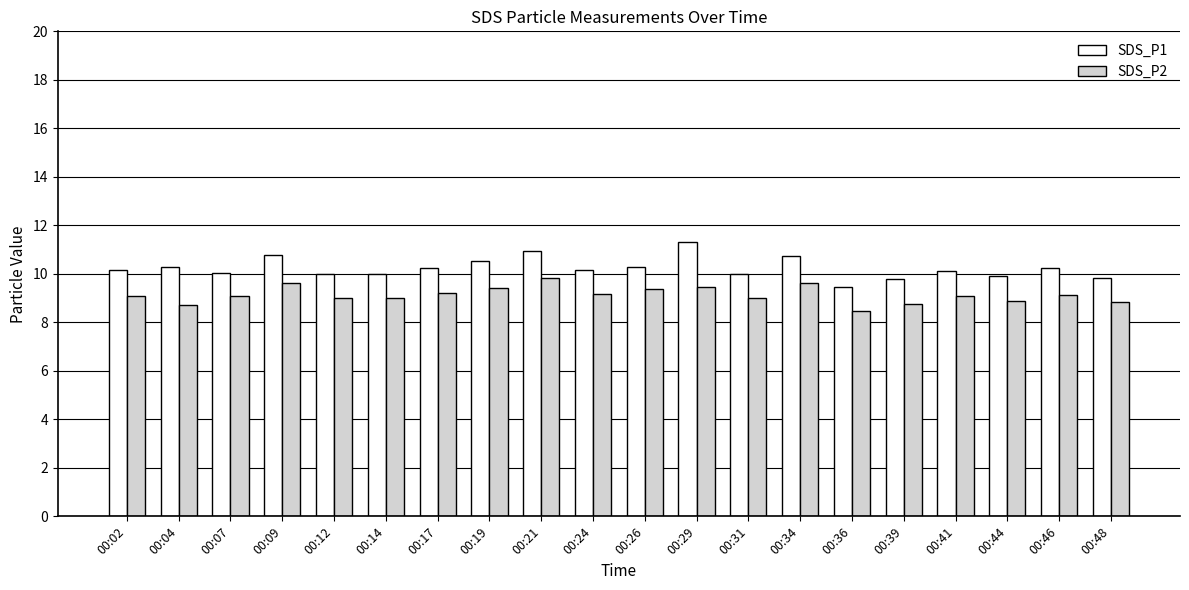

What value does the SDS_P1 series have at 00:26?

10.3